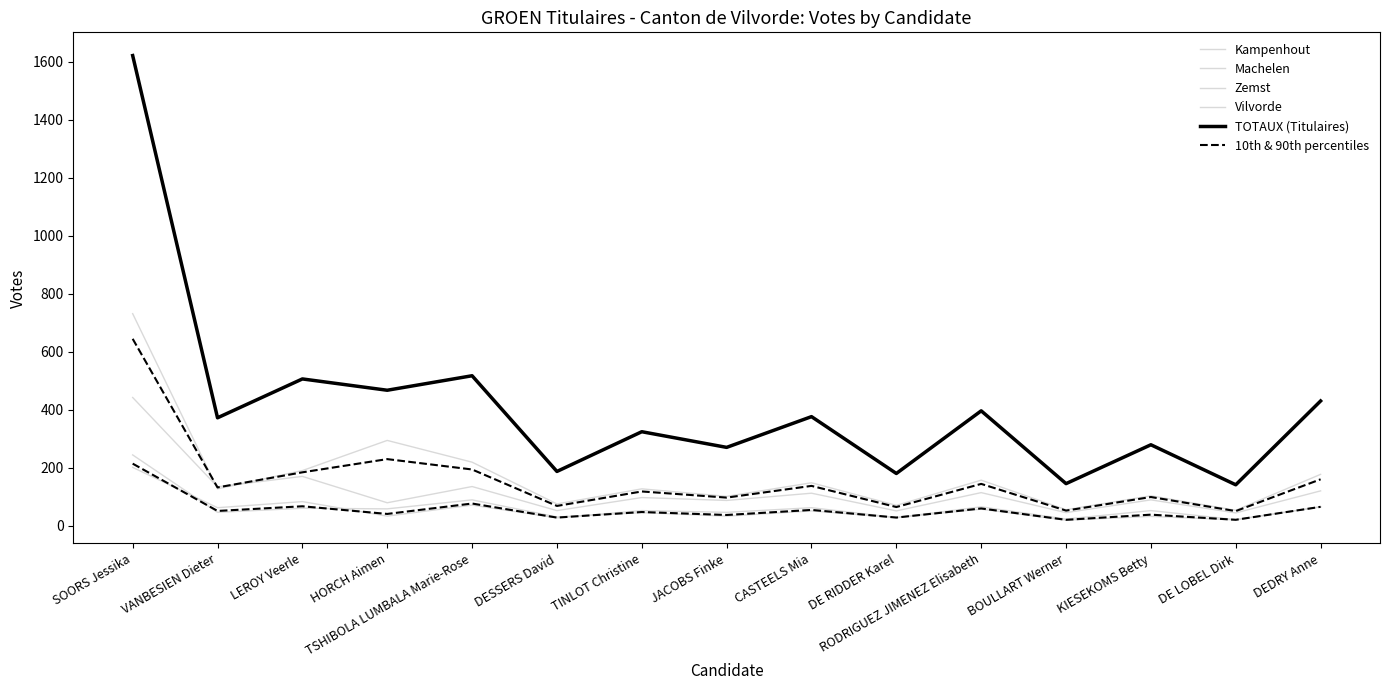

Which category has the highest value across all series?

SOORS Jessika